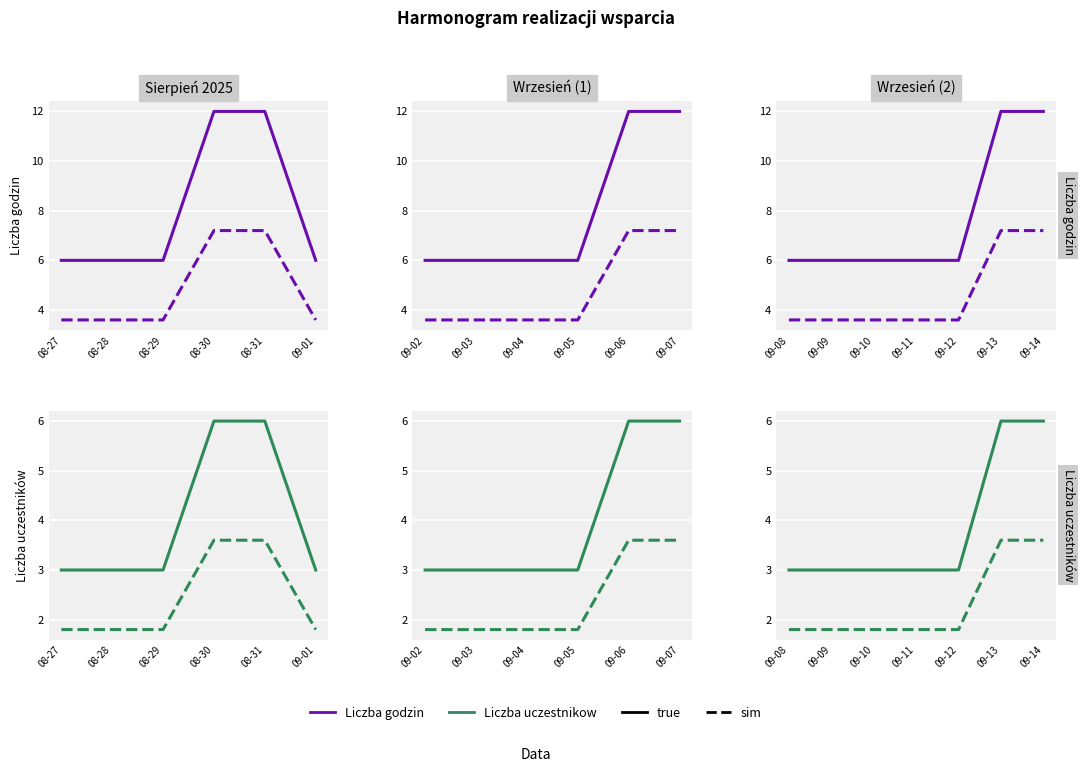

What is the difference between the maximum and minimum values in the Liczba godzin (sim) series?

3.6